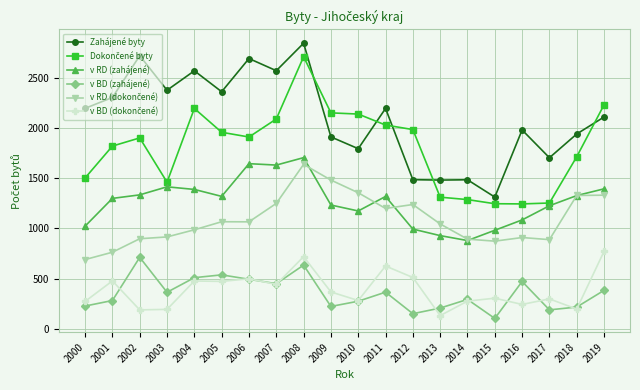

Which category has the highest value across all series?

2008